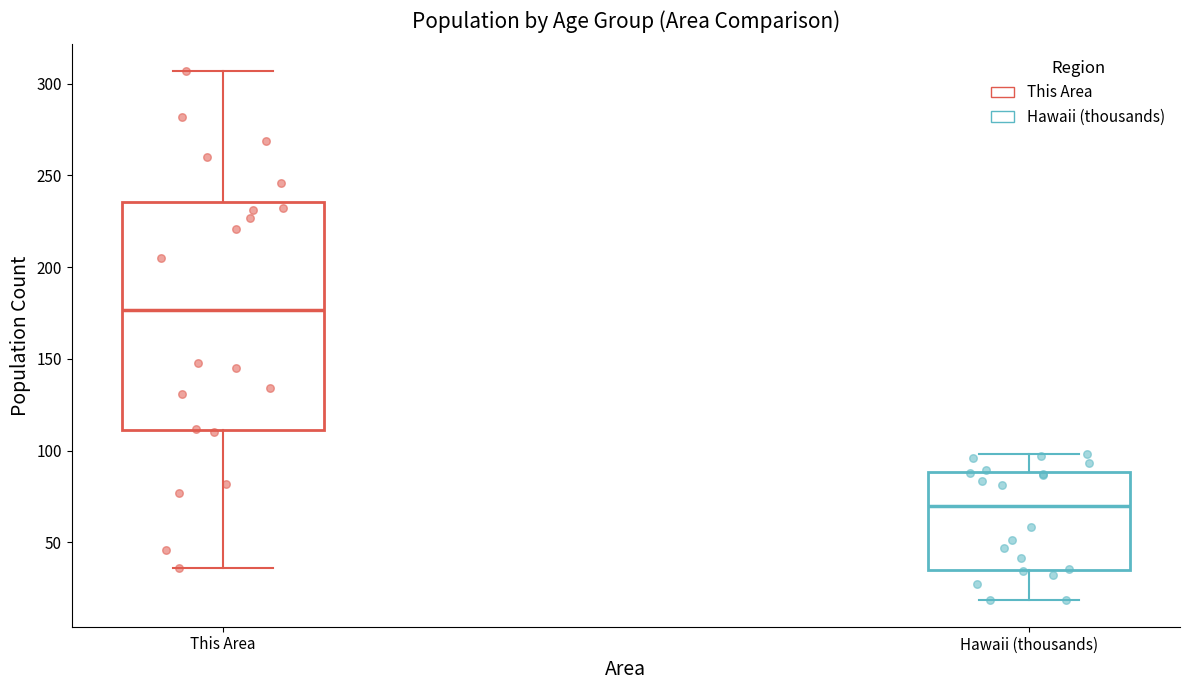

Comparing the boxes themselves (not the whiskers), which one is the tallest?

This Area